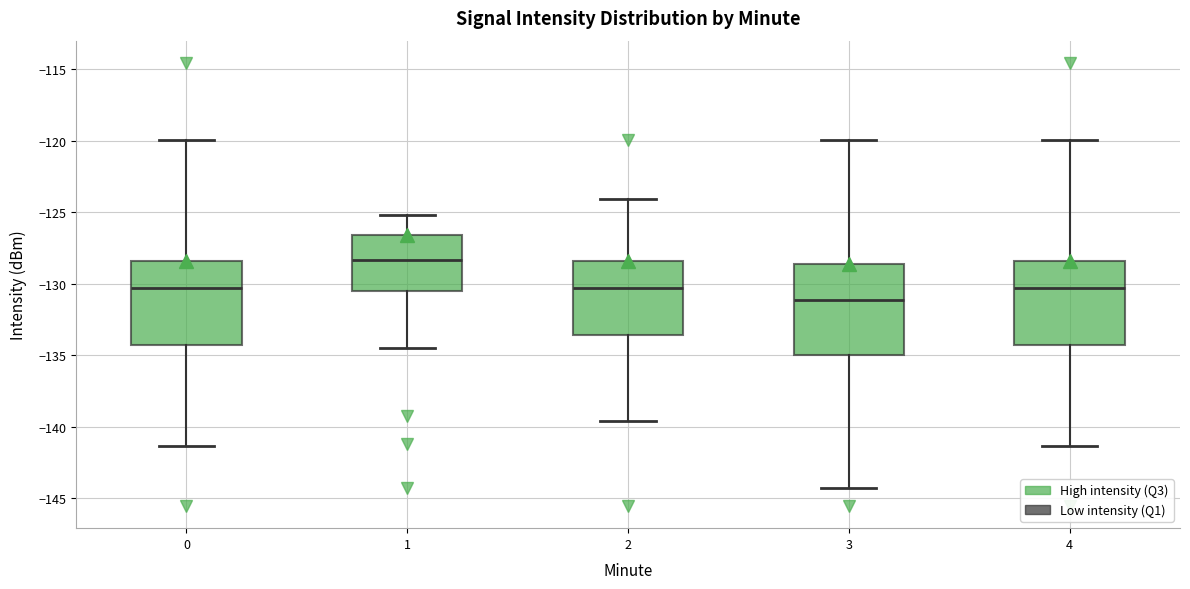

Reading left to right, transcribe this box plot: for each box, give where its median line is, the range the box spans, and where its two whiskers end, as read against the y-axis. The values are not printed on the chart, so give them approximately, as read against the axis.

0: median -130.5, box -134.5 to -128.5, whiskers -141.5 to -120.0
1: median -128.5, box -130.5 to -126.5, whiskers -134.5 to -125.0
2: median -130.5, box -133.5 to -128.5, whiskers -139.5 to -124.0
3: median -131.0, box -135.0 to -128.5, whiskers -144.0 to -120.0
4: median -130.5, box -134.5 to -128.5, whiskers -141.5 to -120.0